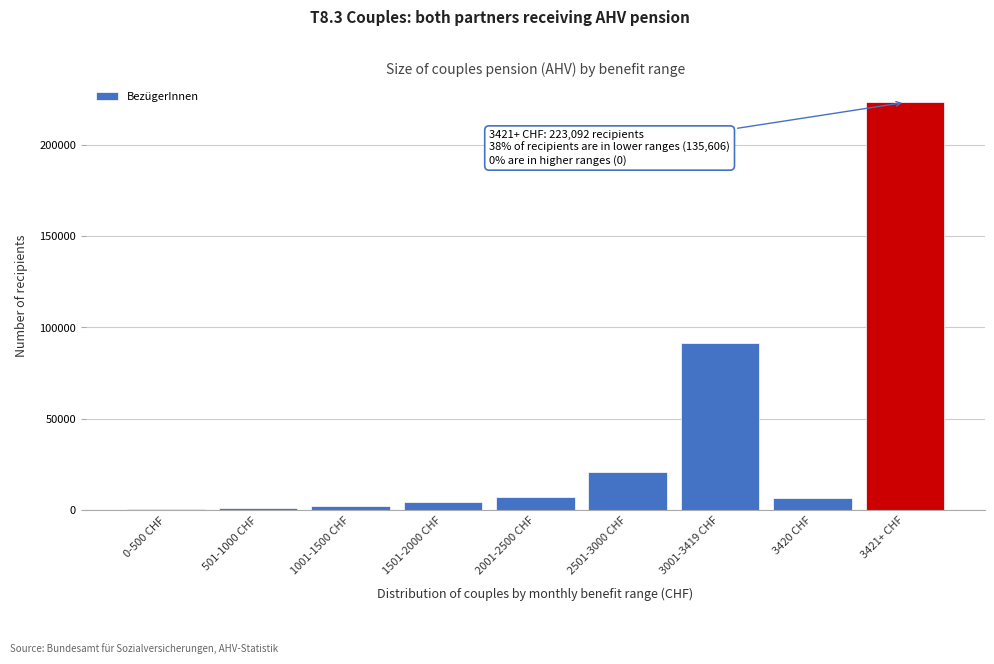

The value at 3421+ CHF is 383760. True or false?

False